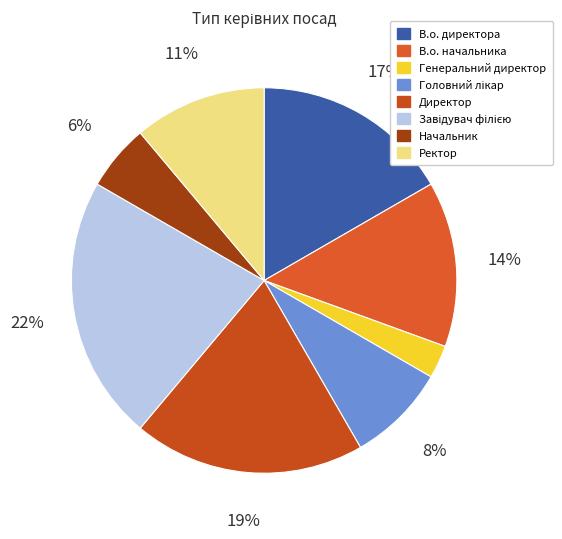

To the nearest percent, what percentage of the pie is Начальник?

6%